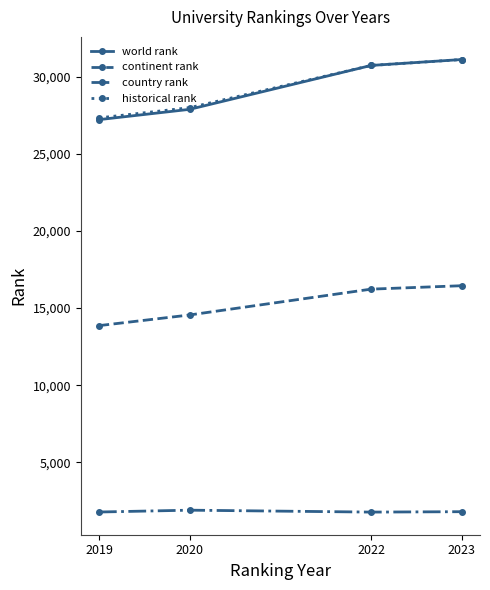

What is the value of the world rank point at the 2nd from the left?

27878.0